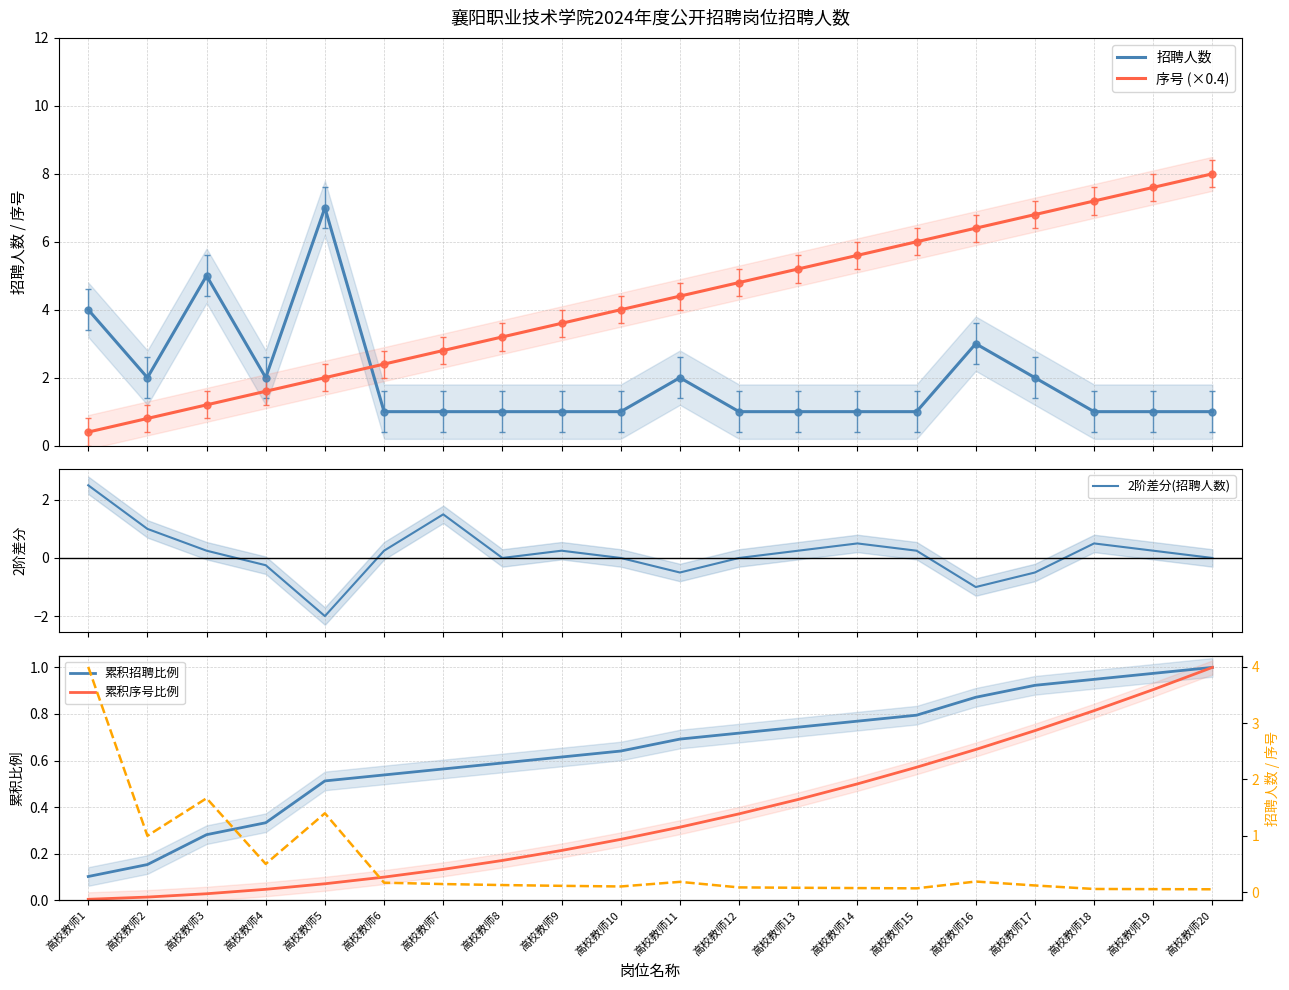

True or false: 累积招聘比例 has more than 0 interior local peaks.

False